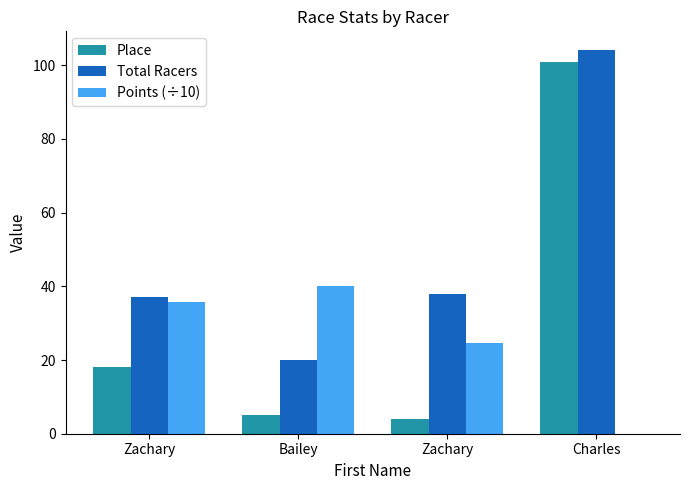

What is the difference between the Points (÷10) values at Charles and Zachary?

35.7